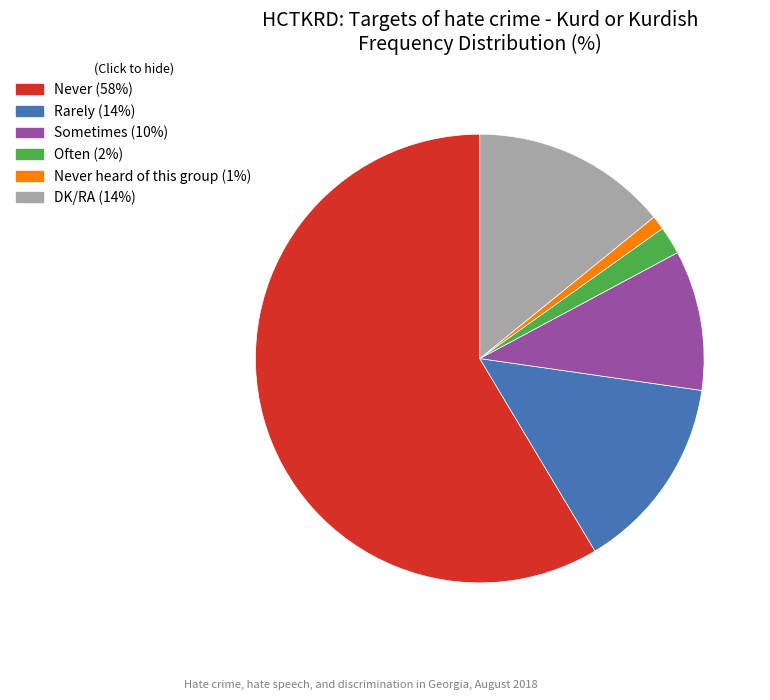

How many slices are in this pie chart?

6